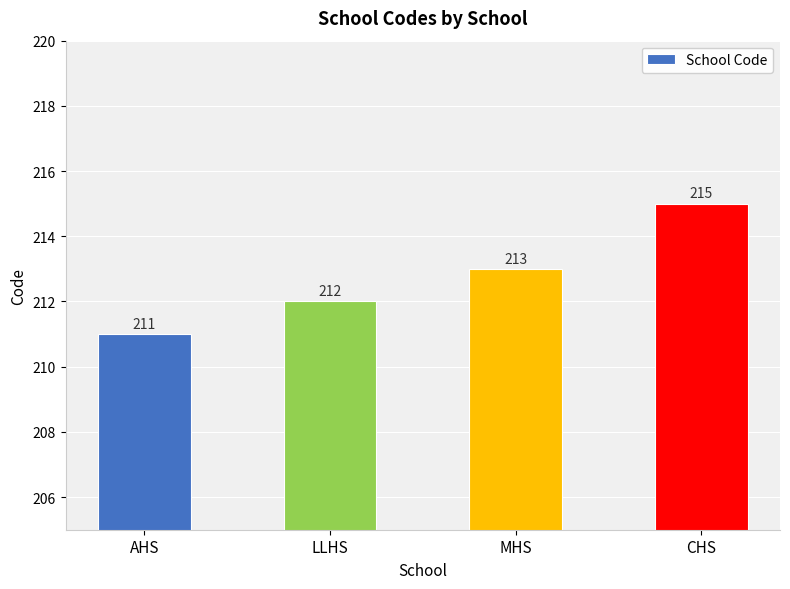

List the labels in order of value, smallest first.

AHS, LLHS, MHS, CHS